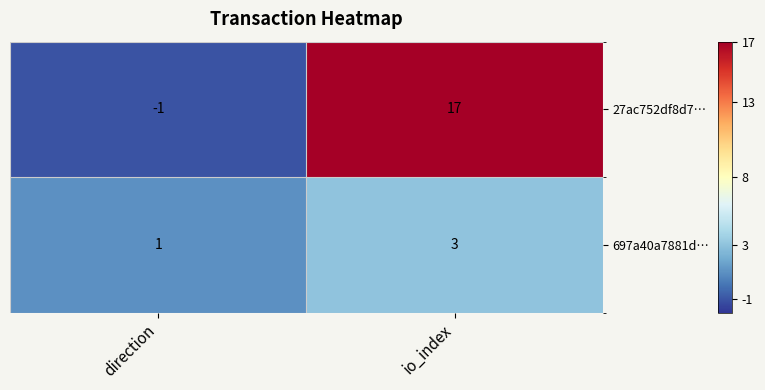

Rank the series by their average value, from lowest to highest.

697a40a7881d…, 27ac752df8d7…